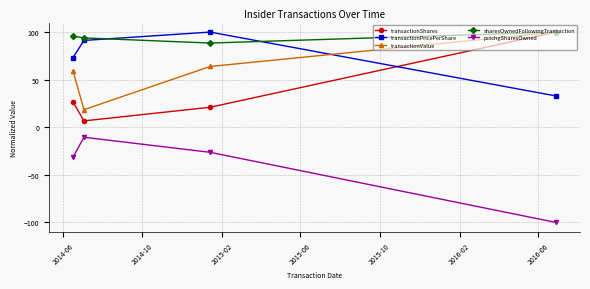

At how many categories does at least one series exceed 80?

4